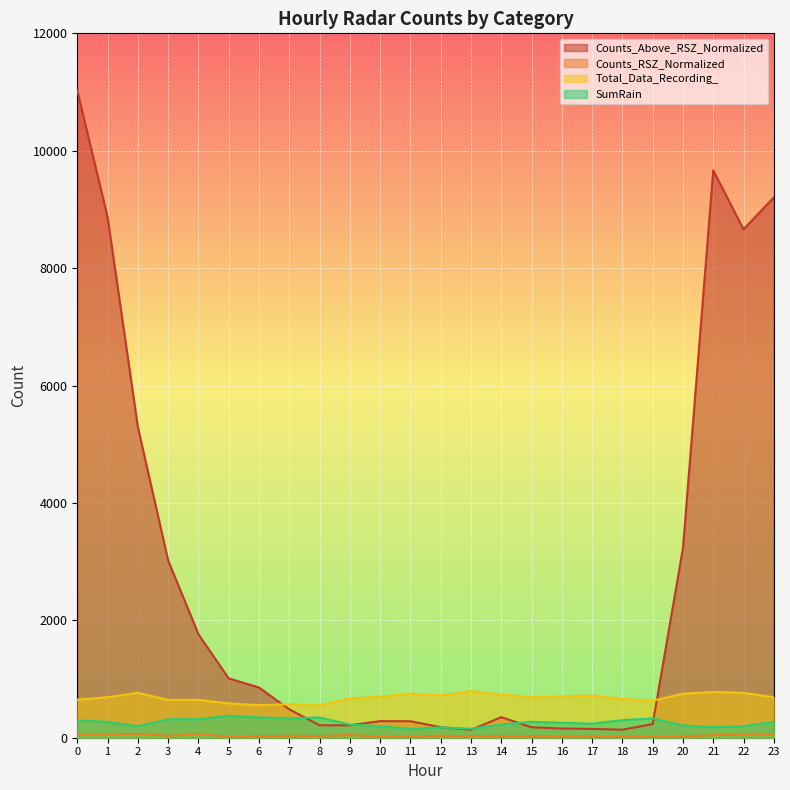

Is it true that Total_Data_Recording_ equals 1254.4 at 16?

False